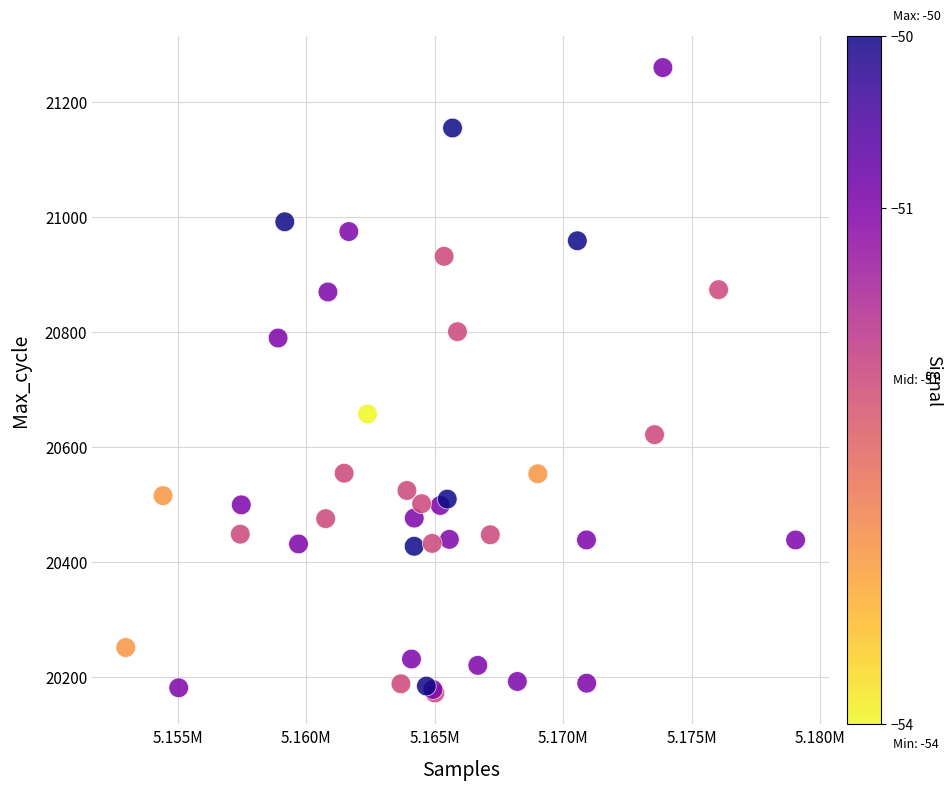

What Y value in the scatter plot is closest to 20716?

20658